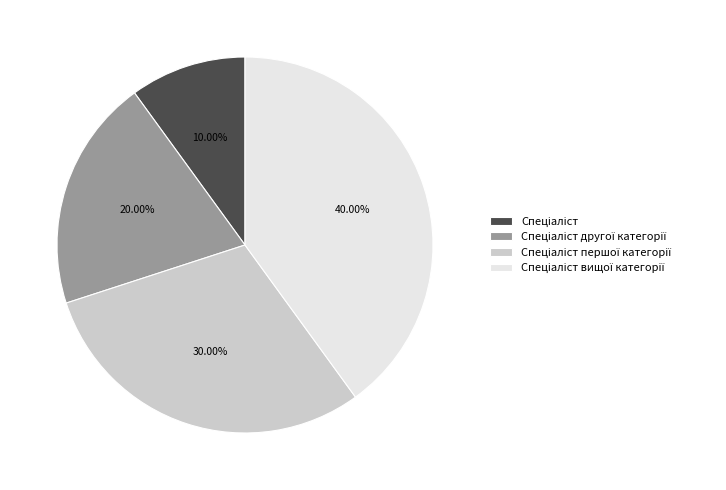

To the nearest percent, what is the difference between the largest and smallest slice percentages?

30%